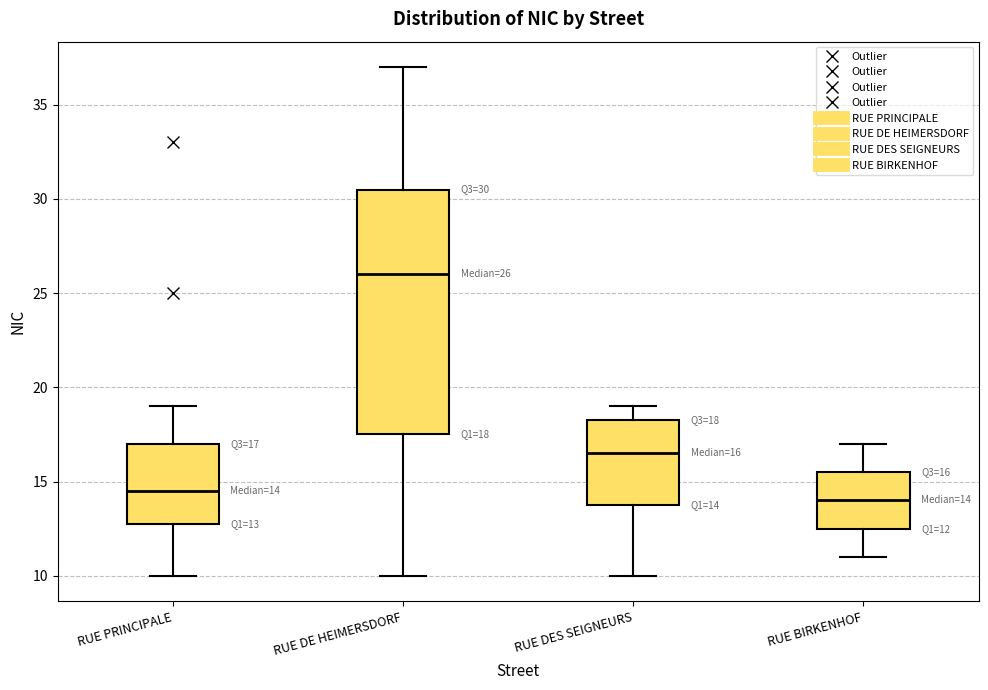

Which box is the tallest, from its lower edge to its upper edge?

RUE DE HEIMERSDORF